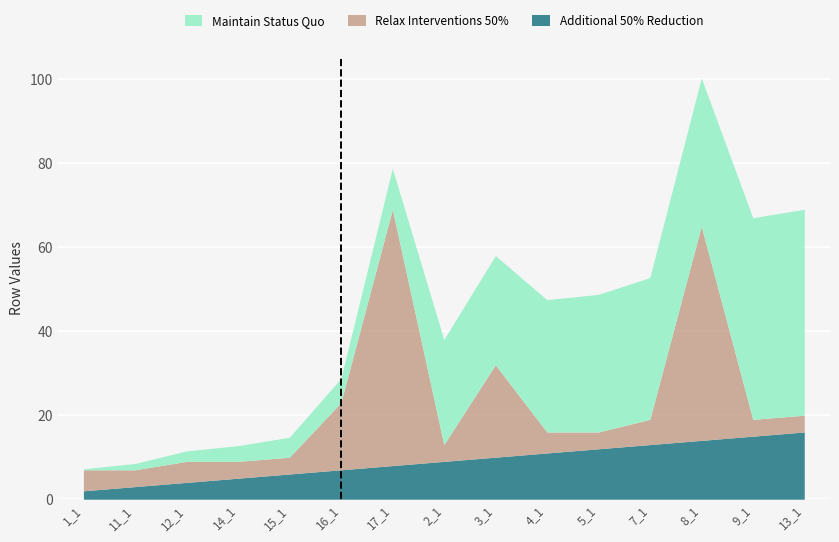

What is the total value across all series at 15_1?

14.8